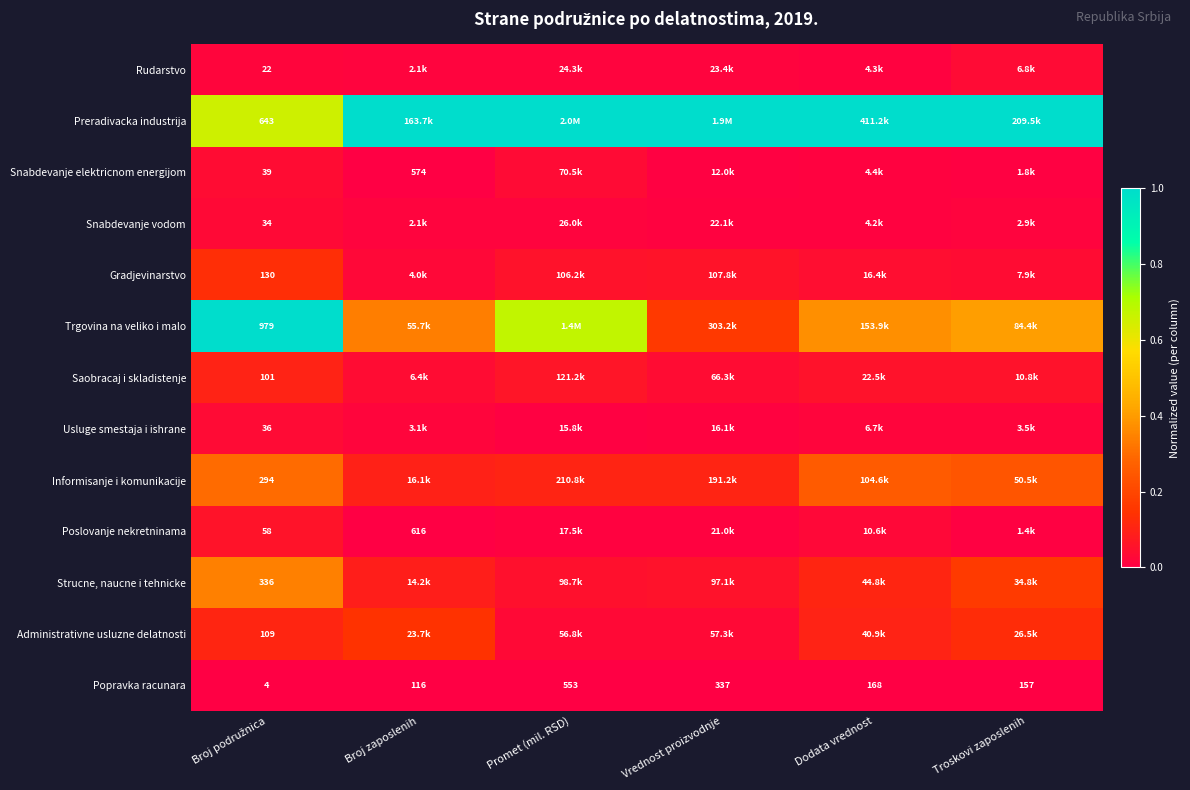

At Broj zaposlenih, list the series in order from smallest to largest.

Popravka racunara, Snabdevanje elektricnom energijom, Poslovanje nekretninama, Rudarstvo, Snabdevanje vodom, Usluge smestaja i ishrane, Gradjevinarstvo, Saobracaj i skladistenje, Strucne, naucne i tehnicke, Informisanje i komunikacije, Administrativne usluzne delatnosti, Trgovina na veliko i malo, Preradivacka industrija